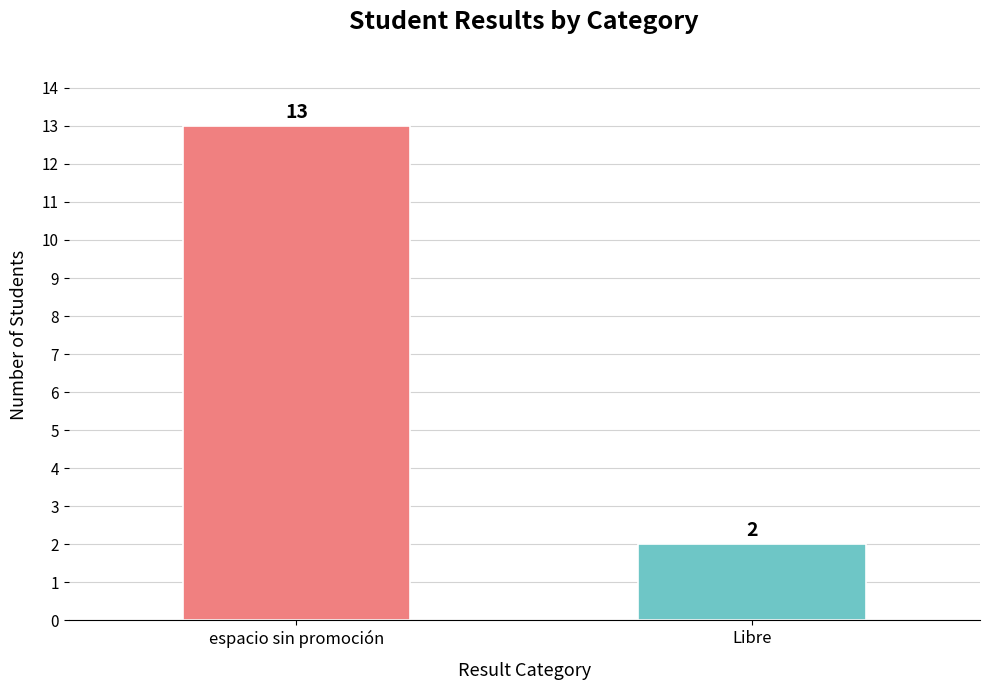

True or false: the data shows 1 at Libre.

False